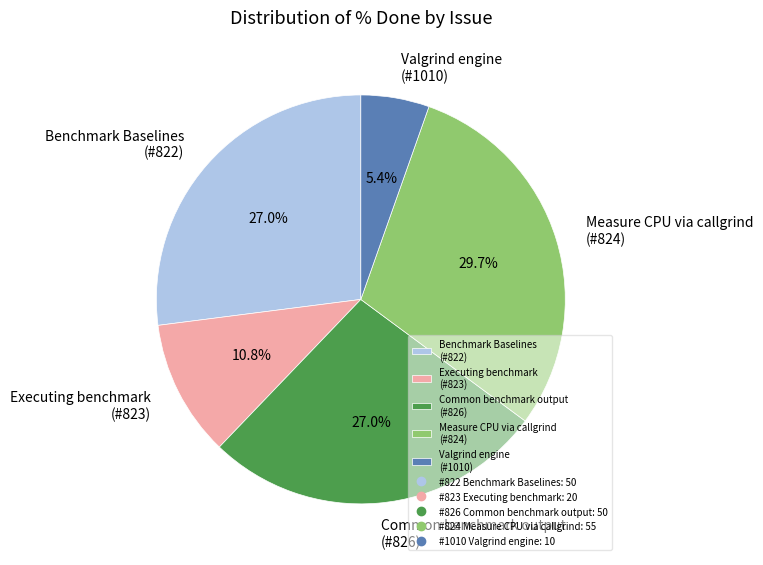

Count the number of slices in the pie.

5